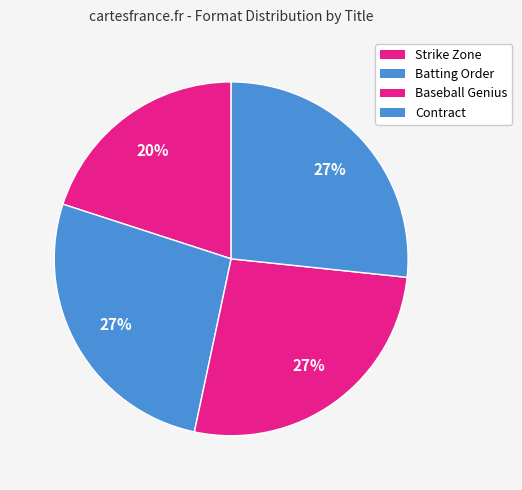

How many segments does this pie chart have?

4